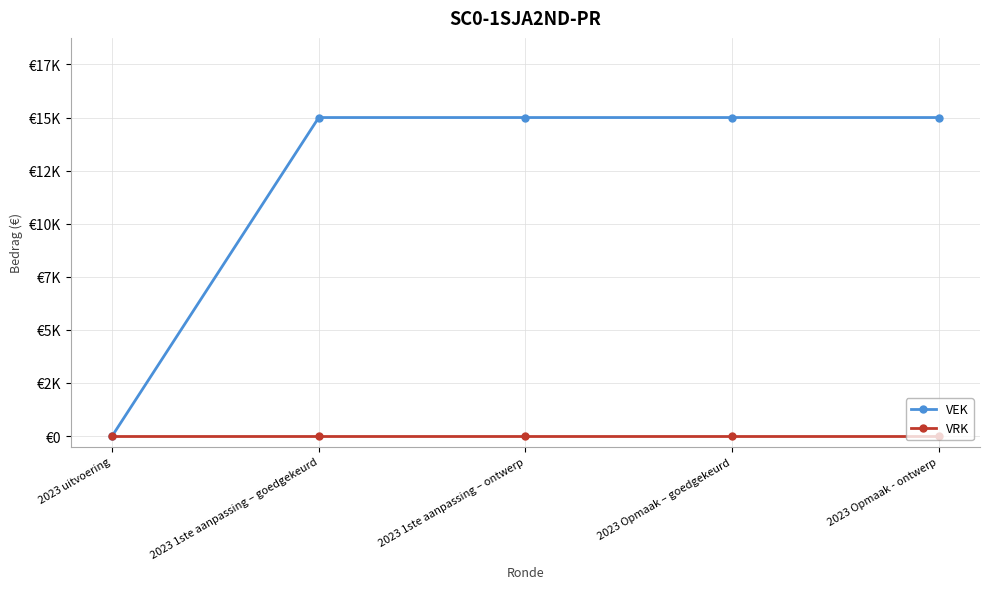

What is the label of the 5th point from the left?

2023 Opmaak - ontwerp